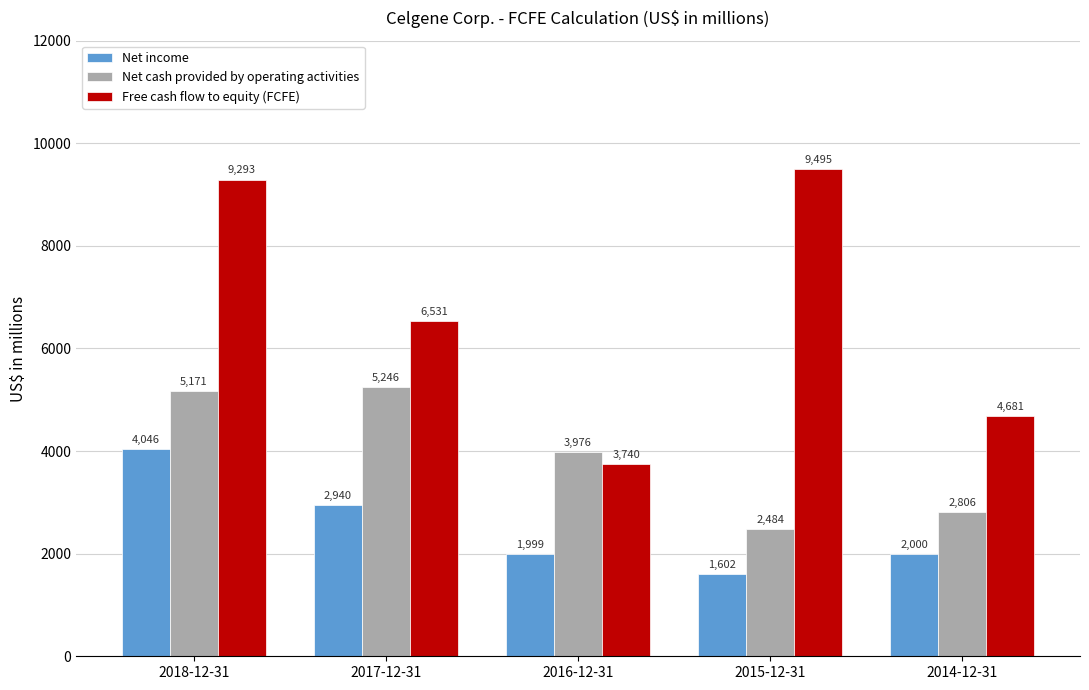

At which category is the sum across all series the highest?

2018-12-31